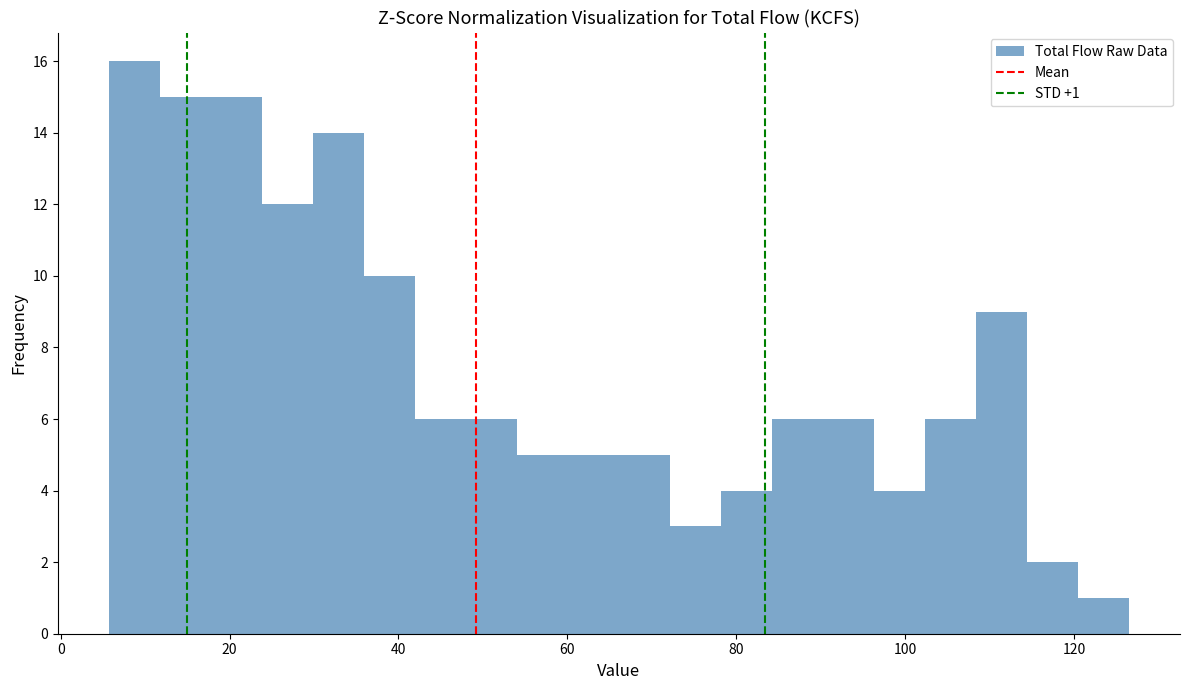

Around what value on the x-axis is the tallest bar? Give the approximate position of its centre, as read against the axis.

8